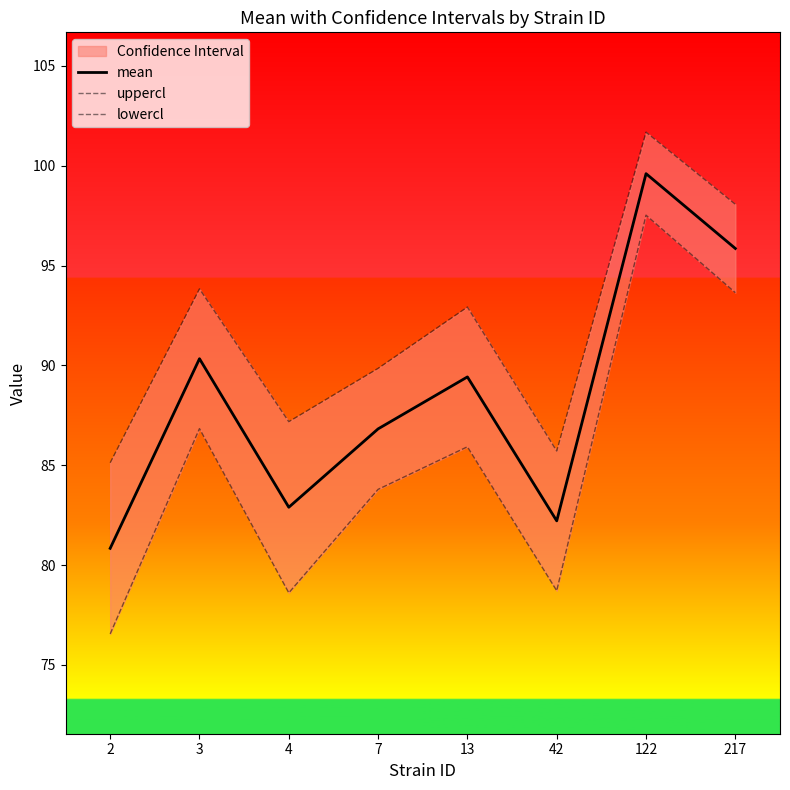

How many data points in lowercl are less than 85?

4